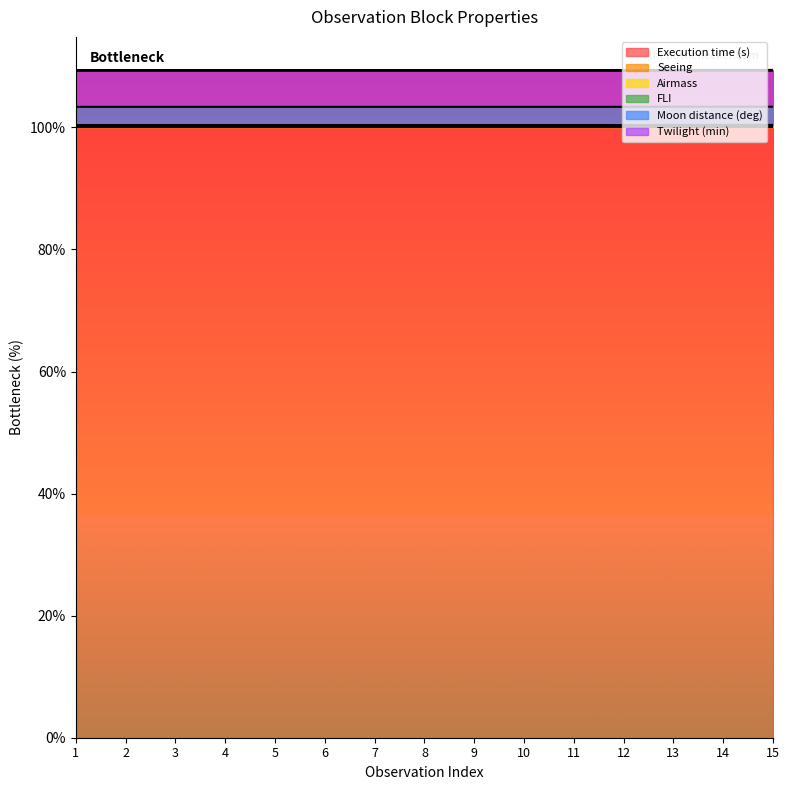

True or false: the data shows 174.8 at 5.

False